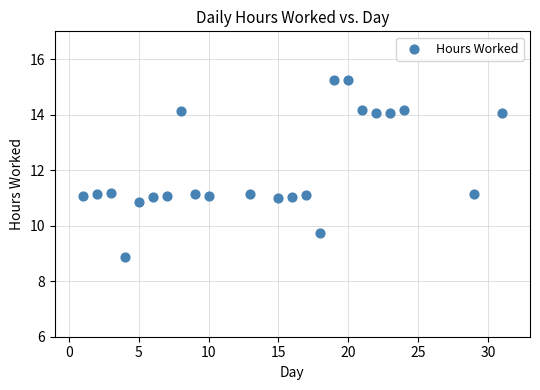

What is the range of Y values (max minus min)?

6.4